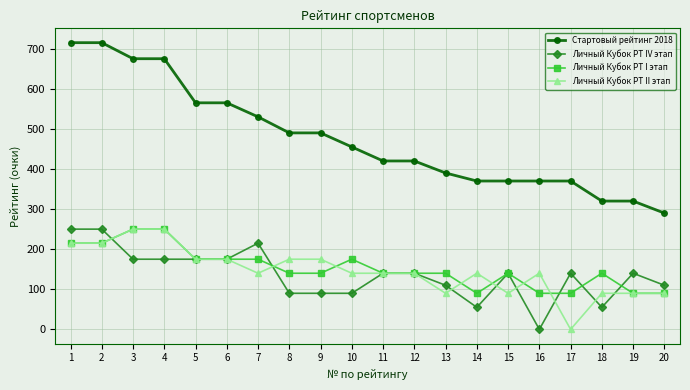

Which series has the largest total across all categories?

Стартовый рейтинг 2018